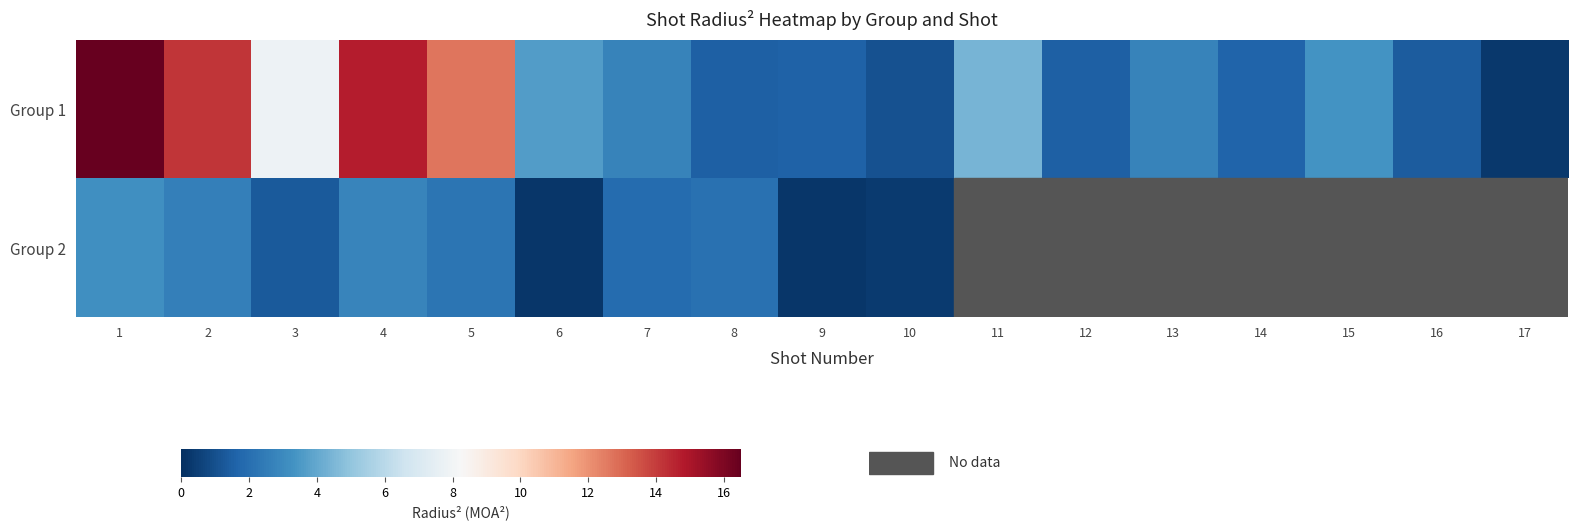

List the series in order of their peak value, highest first.

Group 1, Group 2